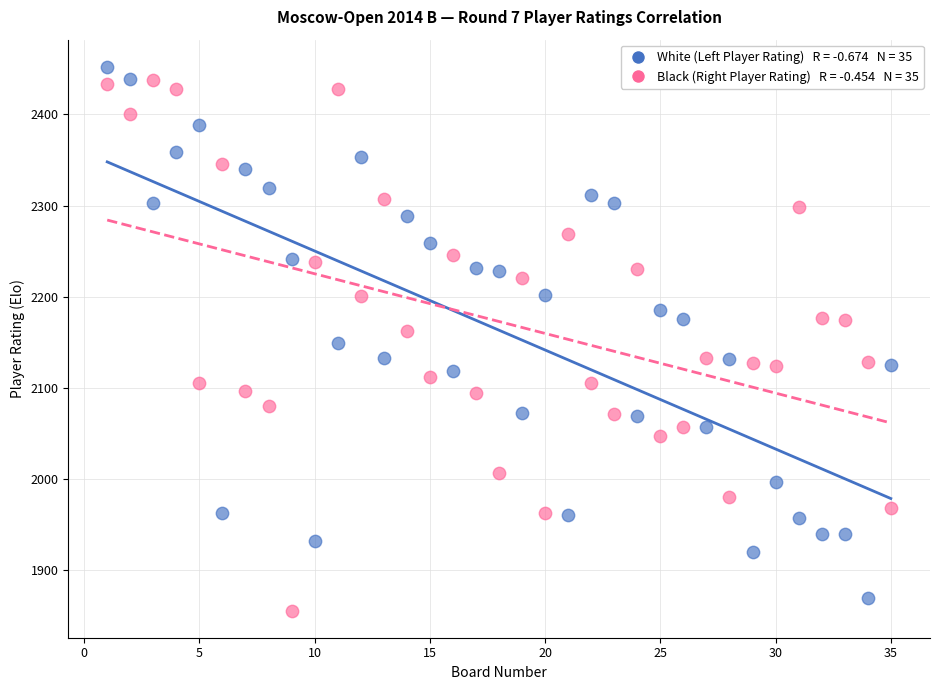

Across all data points, what is the range of X values (max minus min)?

34